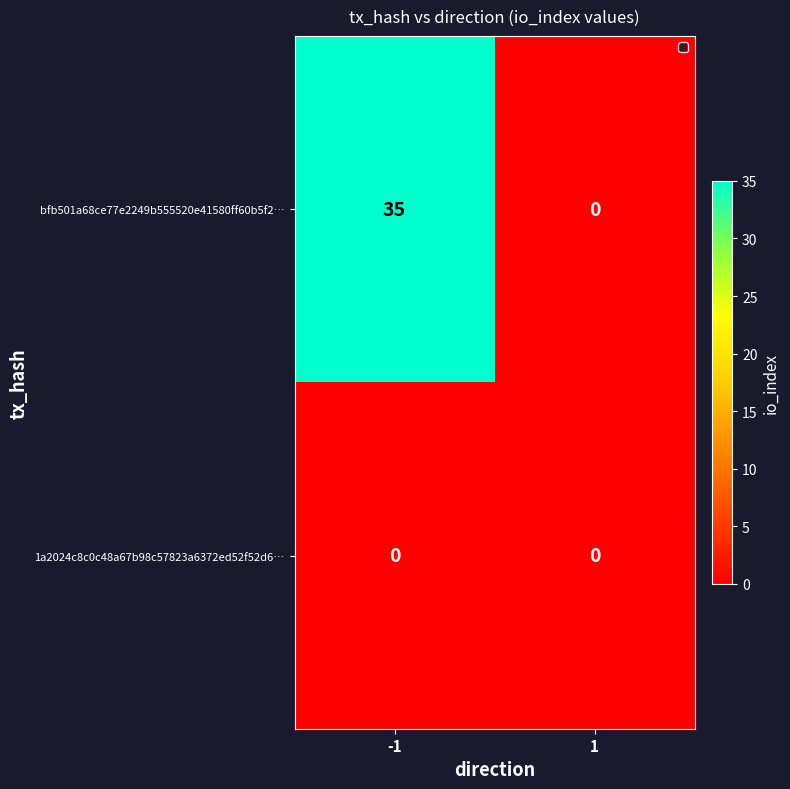

At how many categories does at least one series exceed 3?

1